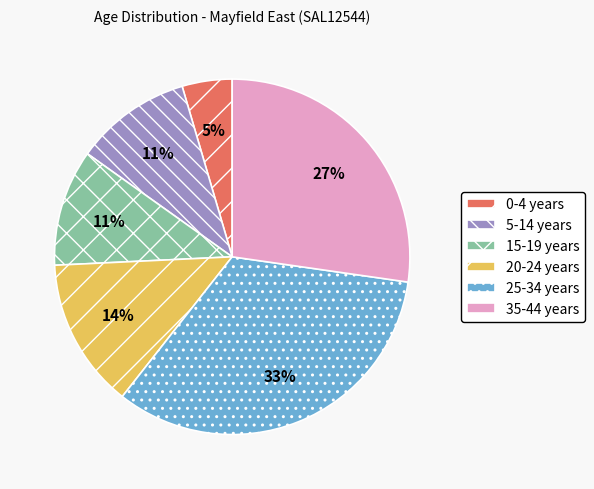

Approximately how many times larger is the value at 15-19 years compared to 20-24 years?

0.8